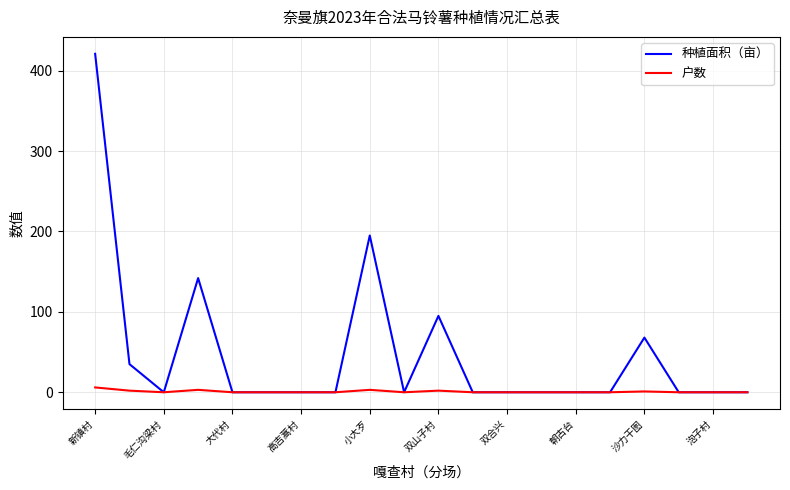

Rank the series by their average value, from highest to lowest.

种植面积（亩）, 户数